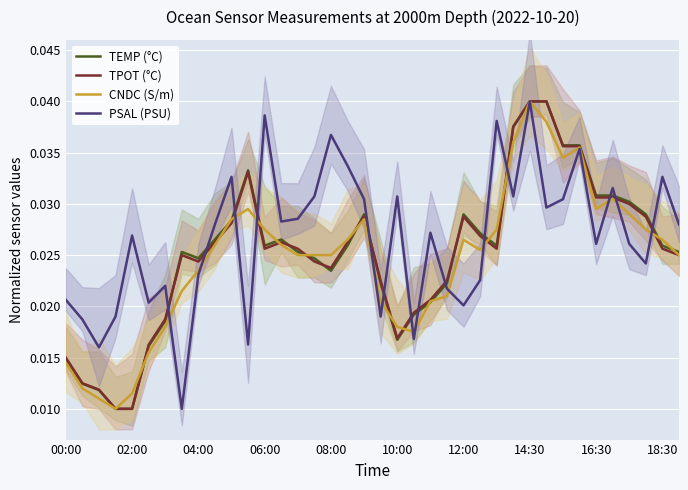

Does the chart display data point markers on the line(s)?

No